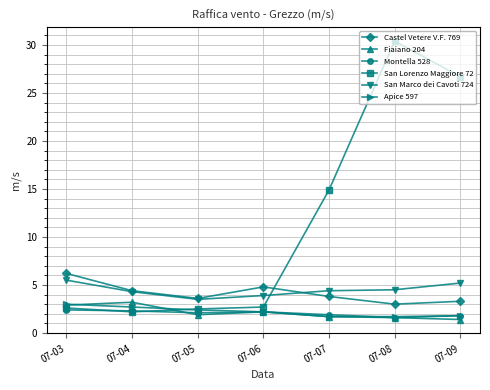

What is the maximum value shown in the chart?

30.4